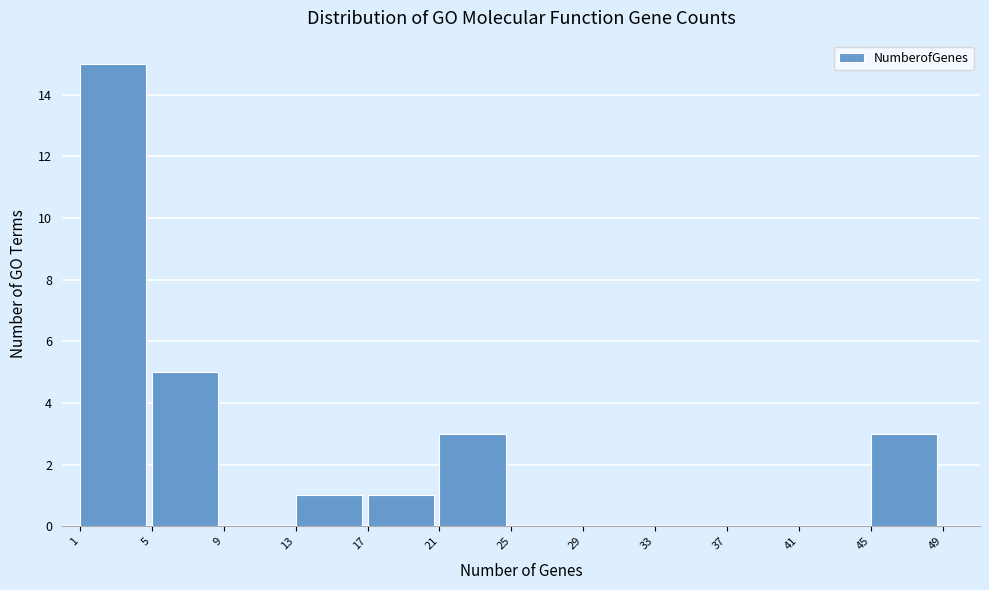

Reading left to right, transcribe this chart: for each bar, give the range it covers on the x-axis and its height. The values are not printed on the chart, so give them approximately, as read against the axis.

1 to 5: 15
5 to 9: 5
9 to 13: 0
13 to 17: 1
17 to 21: 1
21 to 25: 3
25 to 29: 0
29 to 33: 0
33 to 37: 0
37 to 41: 0
41 to 45: 0
45 to 49: 3